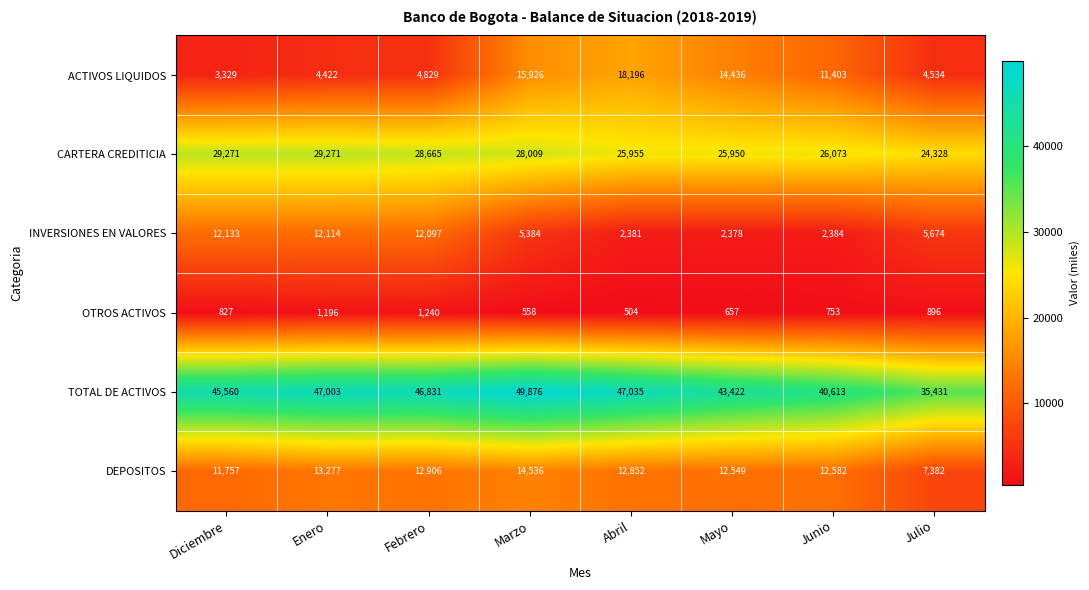

What is the average value of the INVERSIONES EN VALORES series?

6818